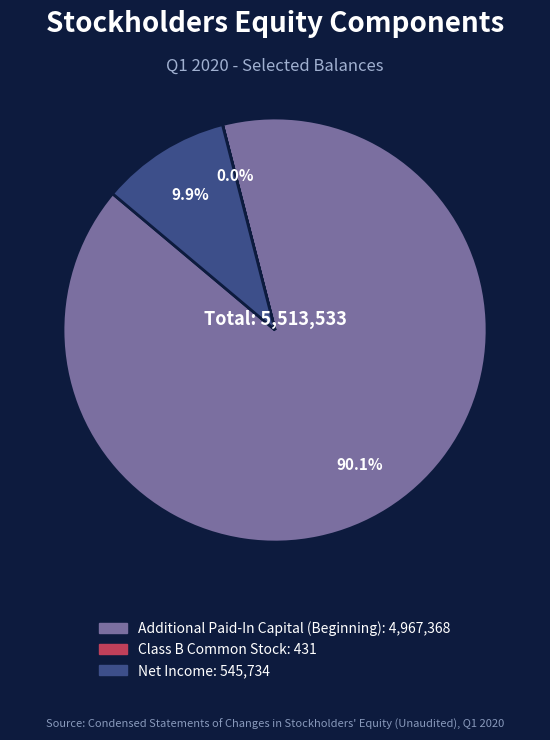

What percentage is NOT represented by Net Income?

90.1%